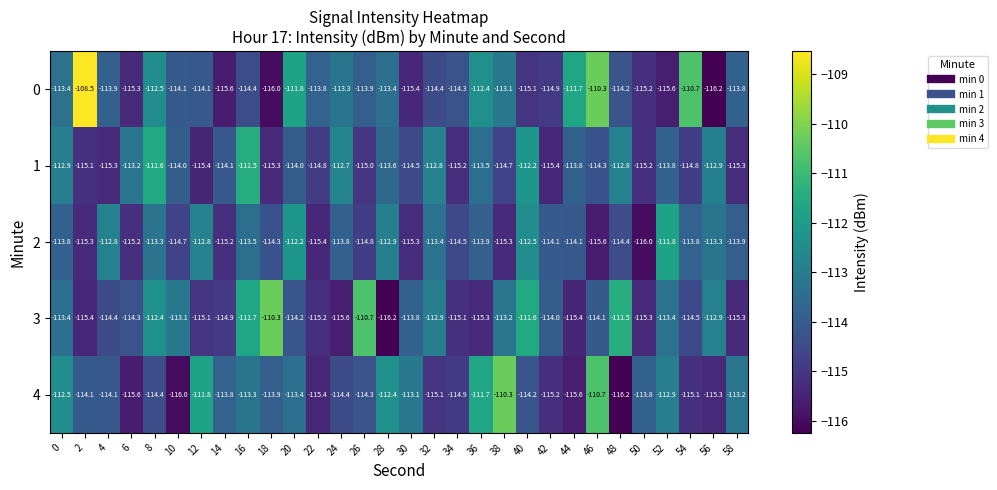

Rank the series at 6 from highest to lowest value.

1, 3, 2, 0, 4